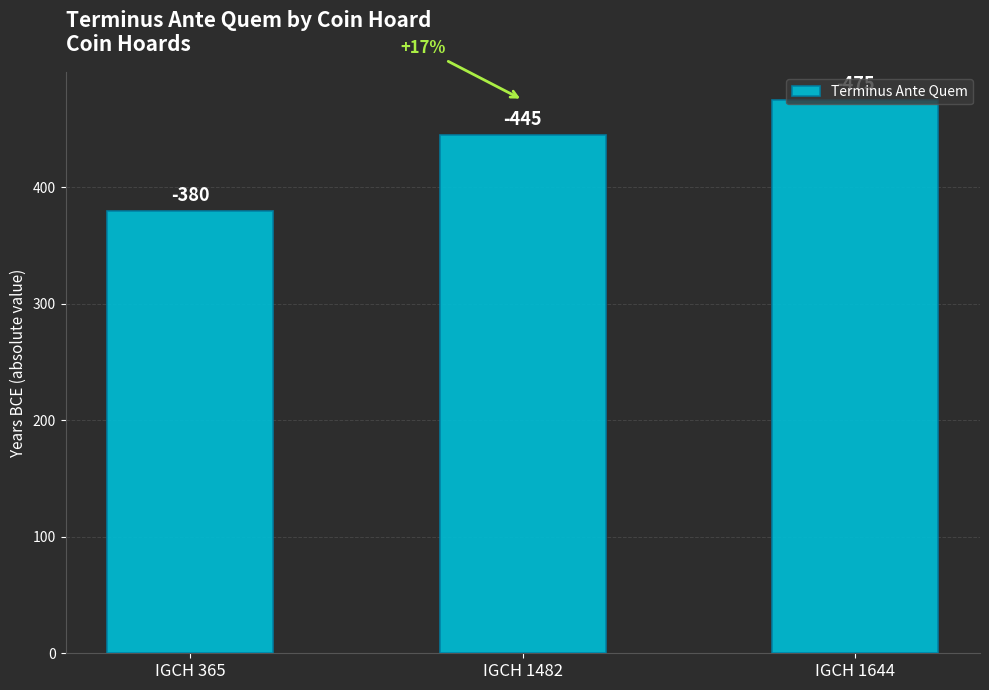

Are the bars horizontal?

No